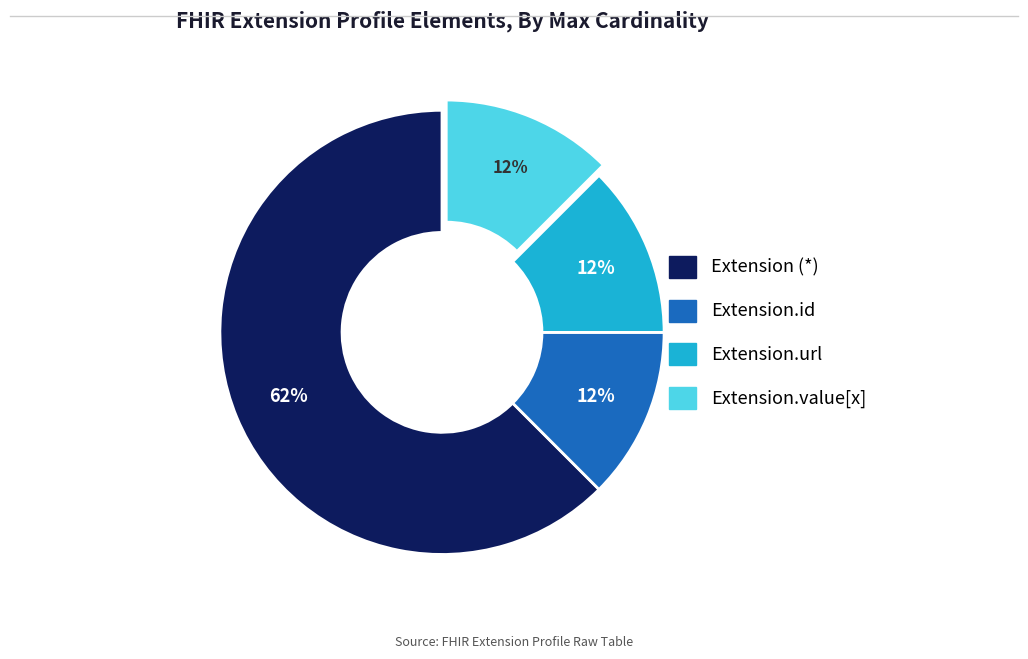

Does any single category account for the majority?

Yes